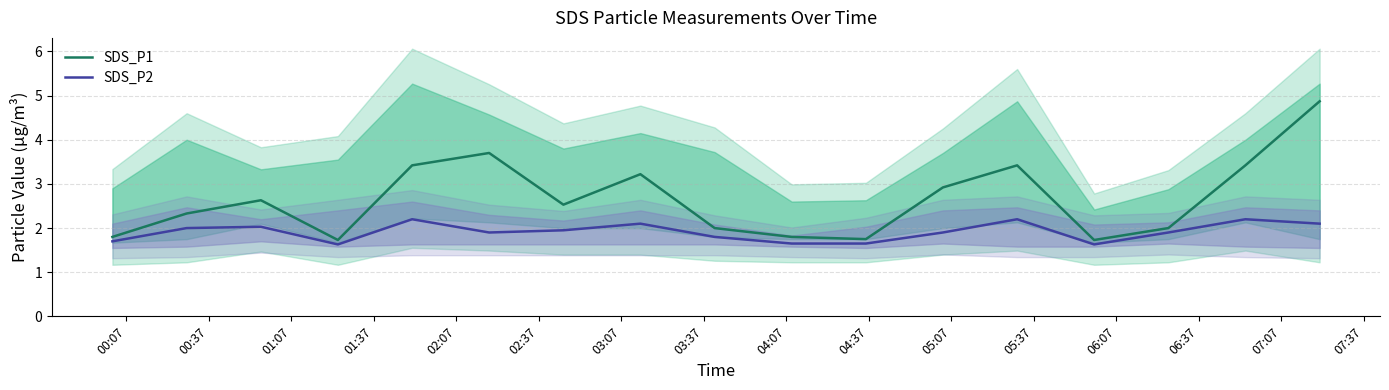

Which series has the largest total across all categories?

SDS_P1